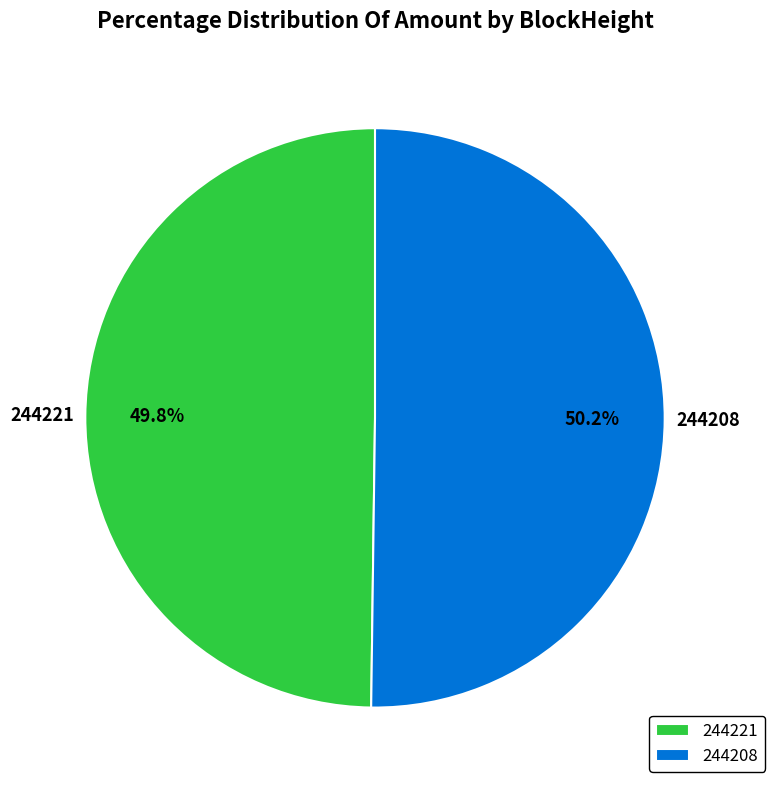

Count the number of slices in the pie.

2